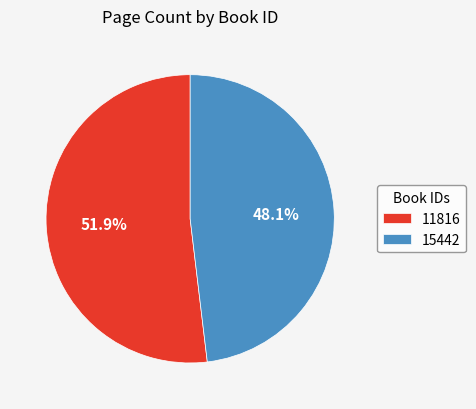

Does 11816 represent more than half of the total?

Yes